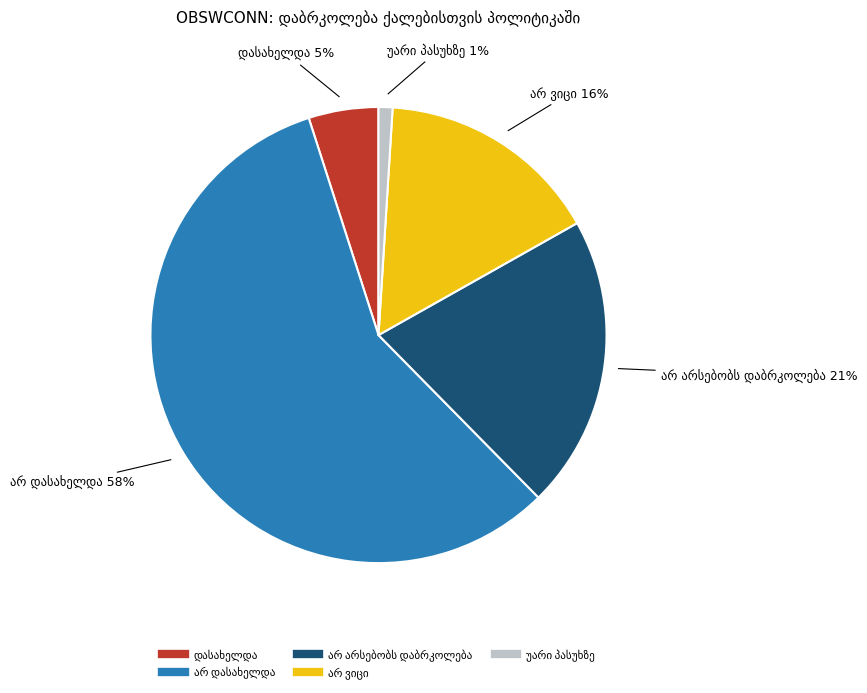

How much of the chart is everything except დასახელდა?

95.0%